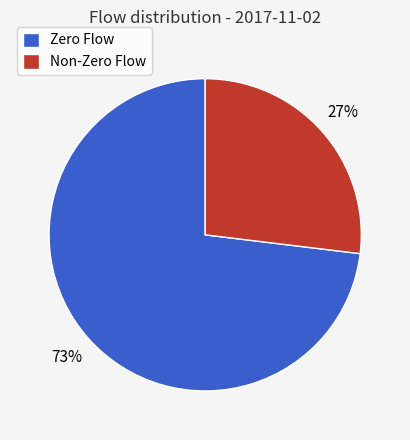

Count the number of slices in the pie.

2